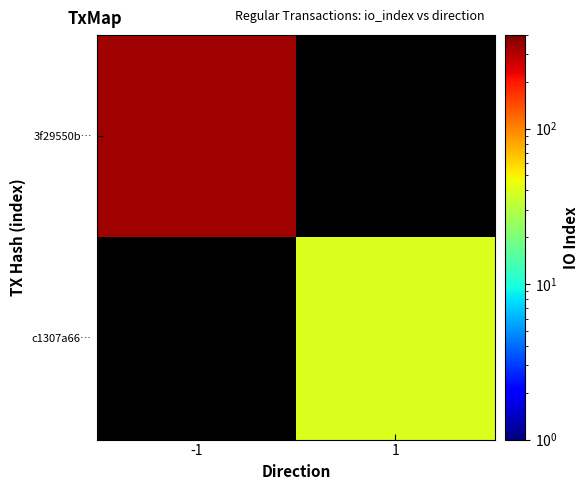

What value does the c1307a66… series have at 1?

40.0